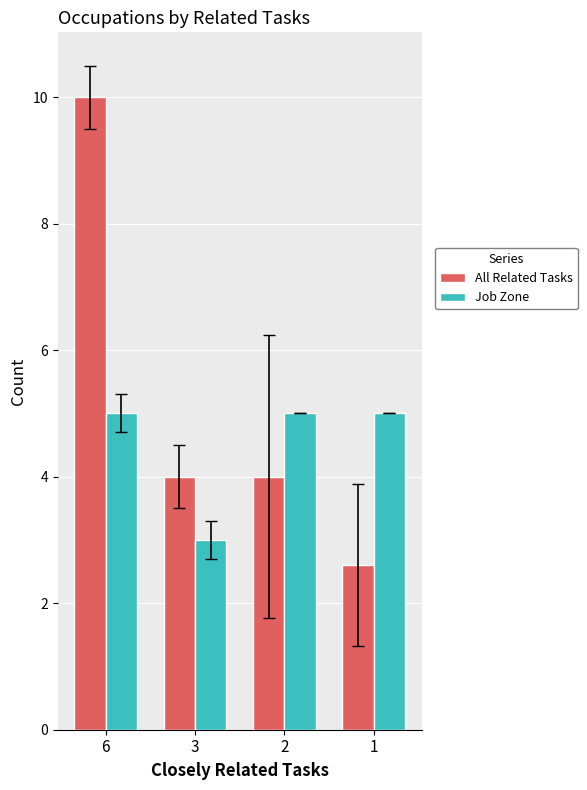

Is it true that All Related Tasks equals 2.6 at 1?

True